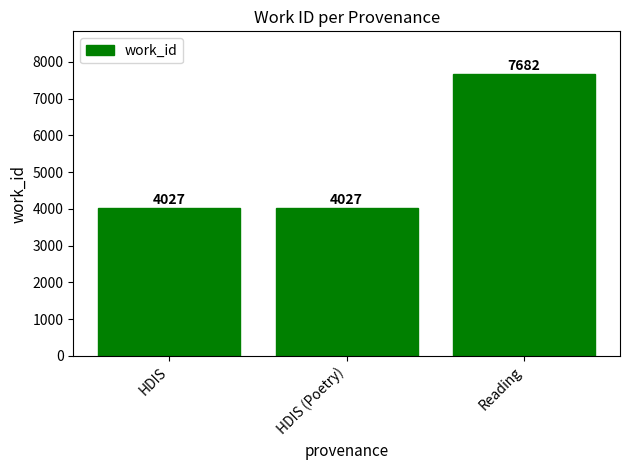

The value at Reading is 7682. True or false?

True